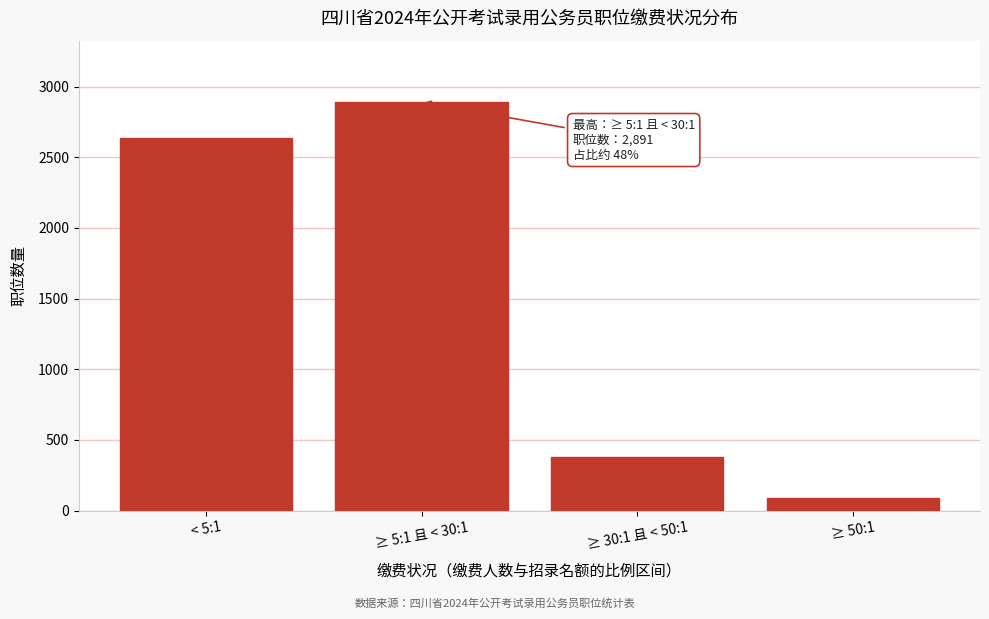

Reading right to left, what are all the values shown in this chart?

89	380	2891	2636